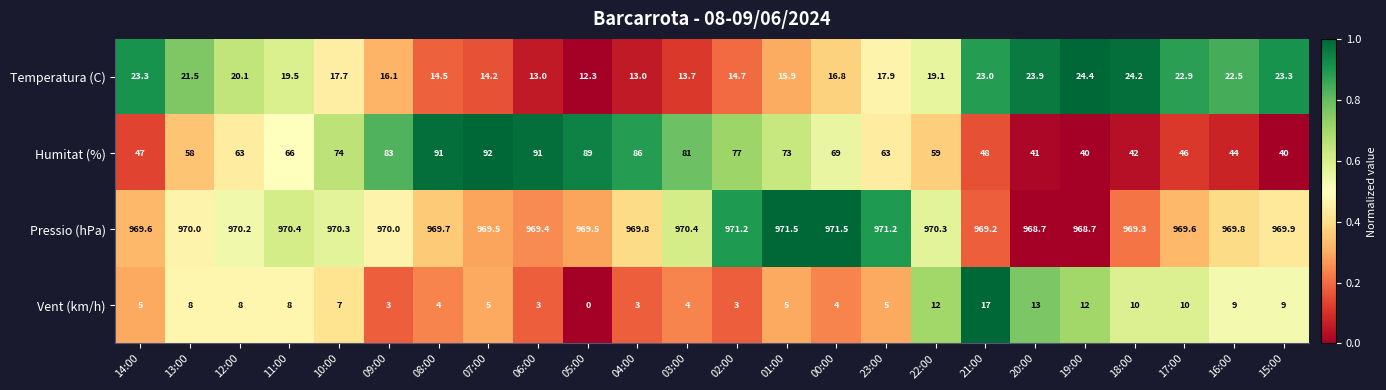

Rank the series by their maximum value, from lowest to highest.

Vent (km/h), Temperatura (C), Humitat (%), Pressio (hPa)